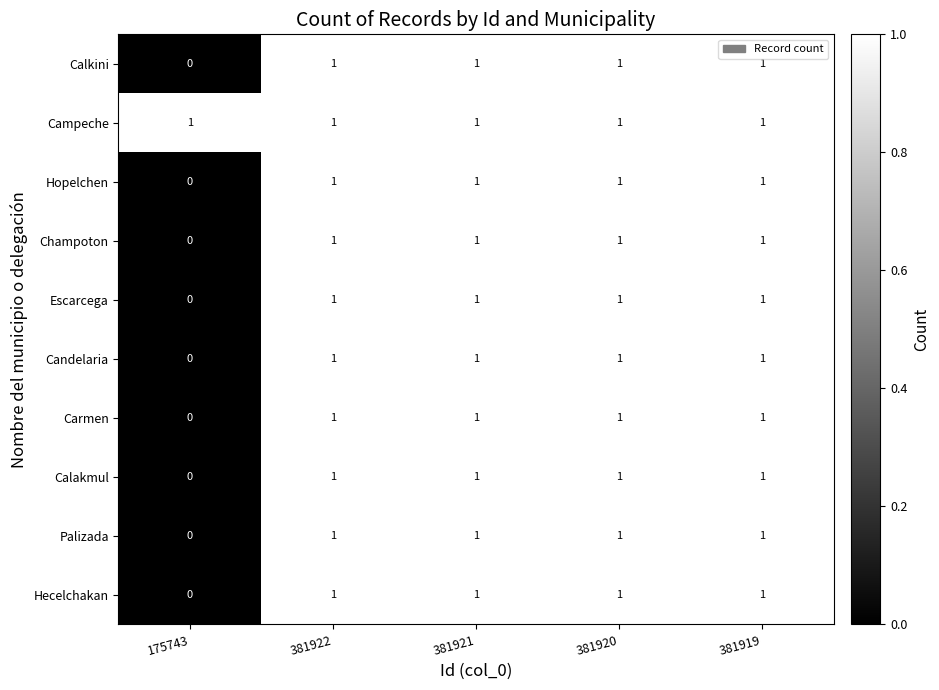

The Hopelchen series shows 0 at 175743. True or false?

True